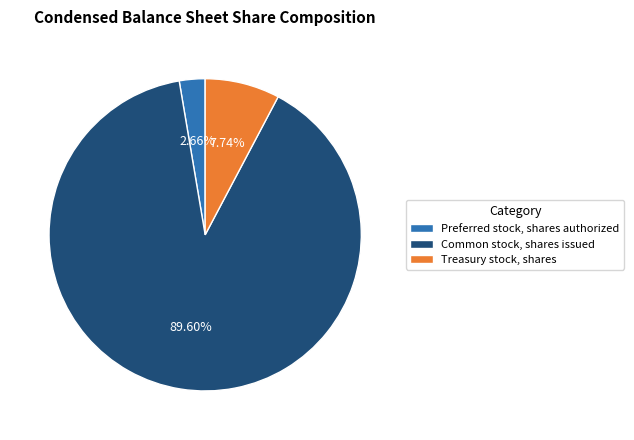

The Treasury stock, shares slice represents 8% of the pie. True or false?

True